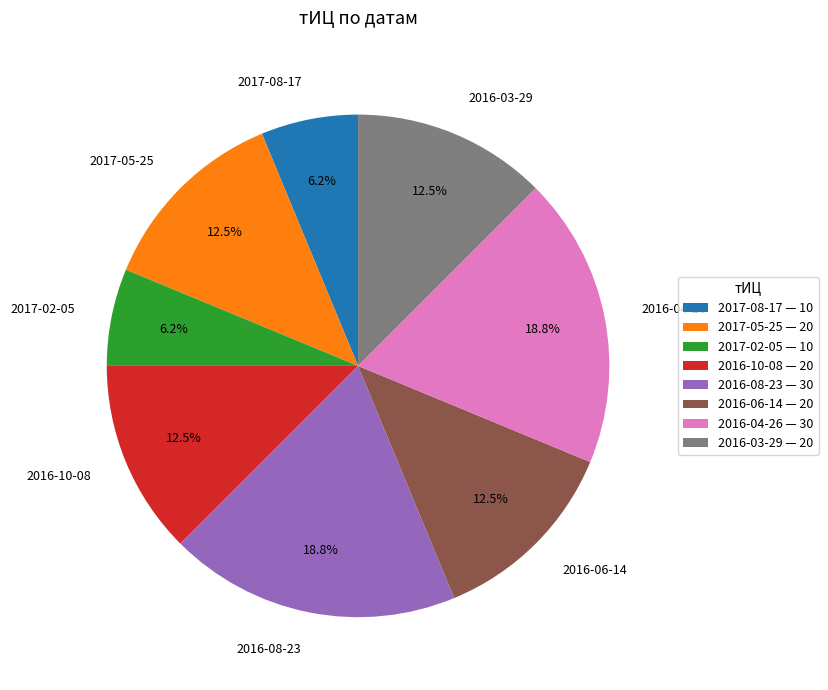

What is the ratio of the value at 2017-08-17 to the value at 2016-04-26?

0.3